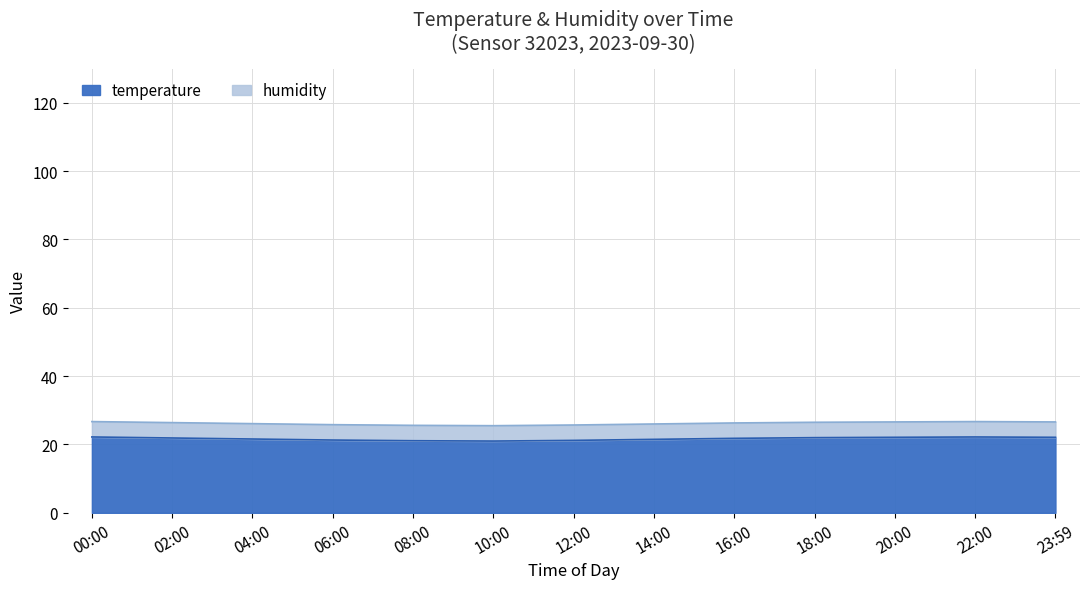

What is the ratio of the value at 08:00 to the value at 02:00?

1.0